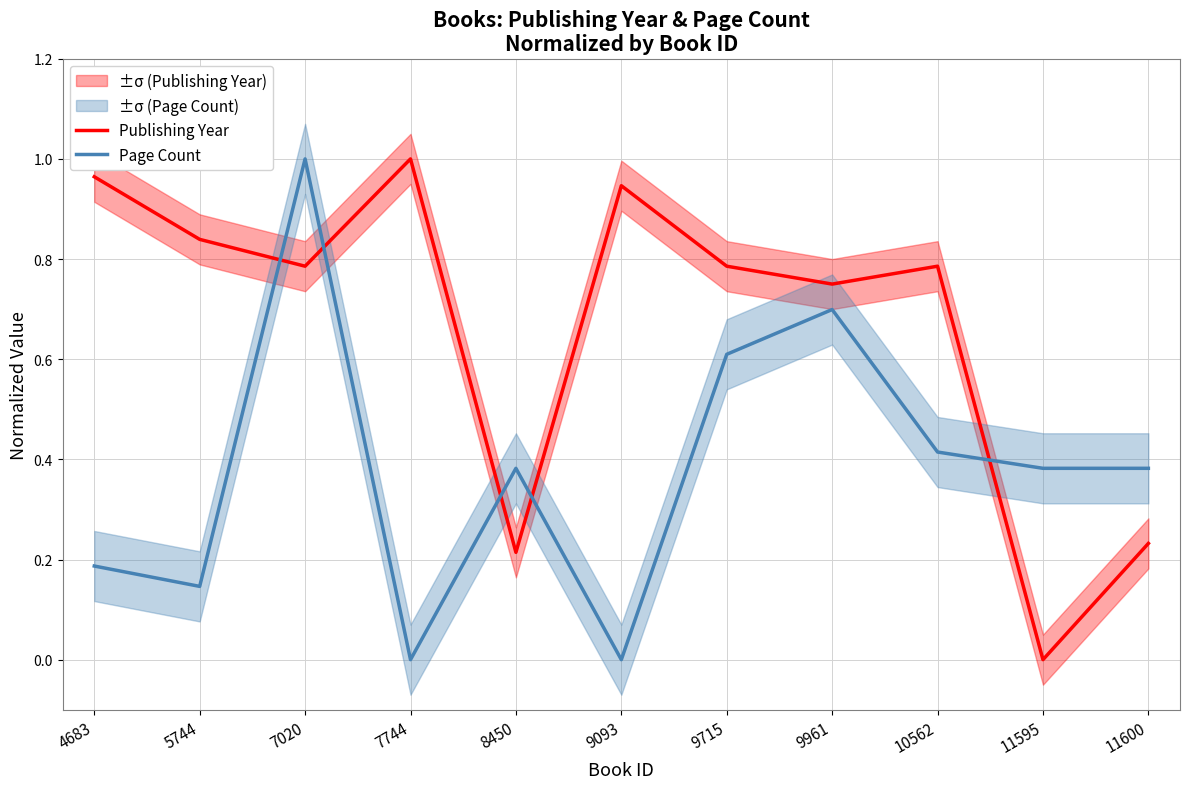

After their last crossing, which series has the higher values: Page Count or Publishing Year?

Page Count